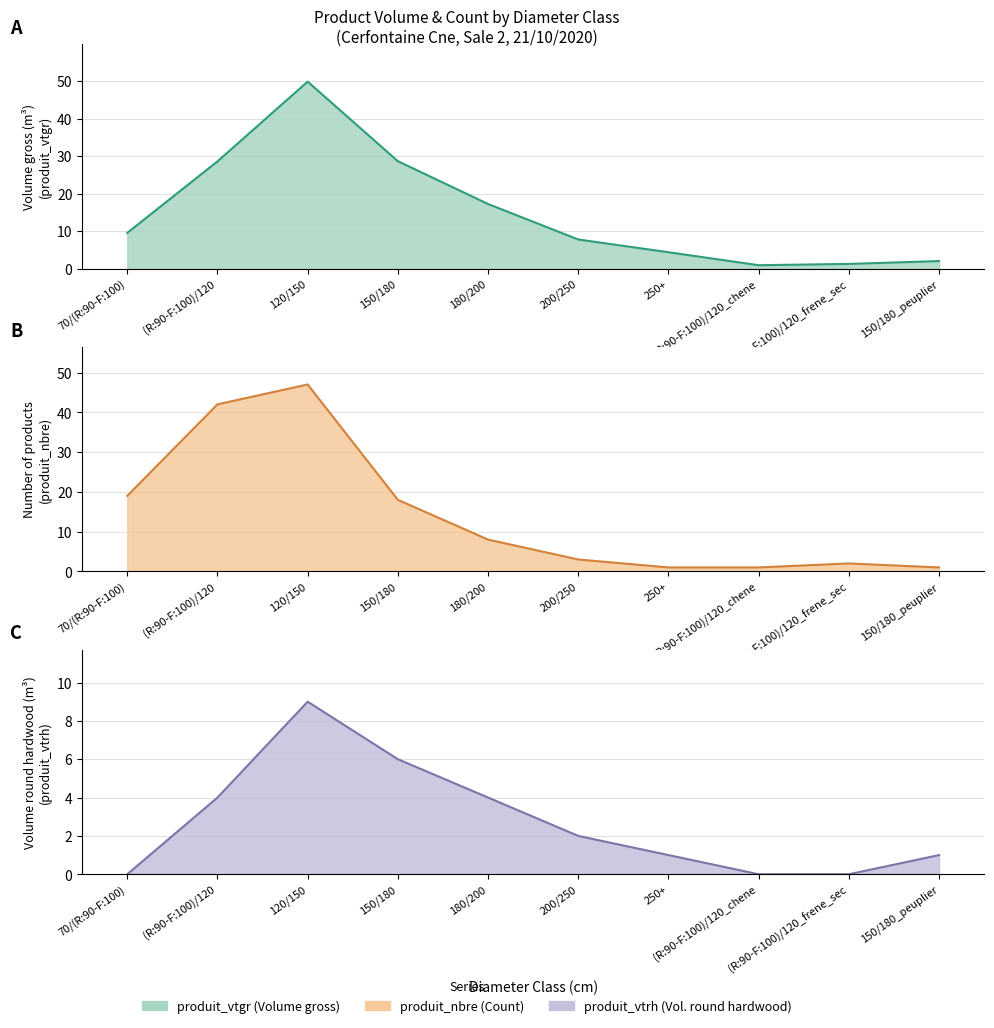

At which category is the sum across all series the highest?

120/150